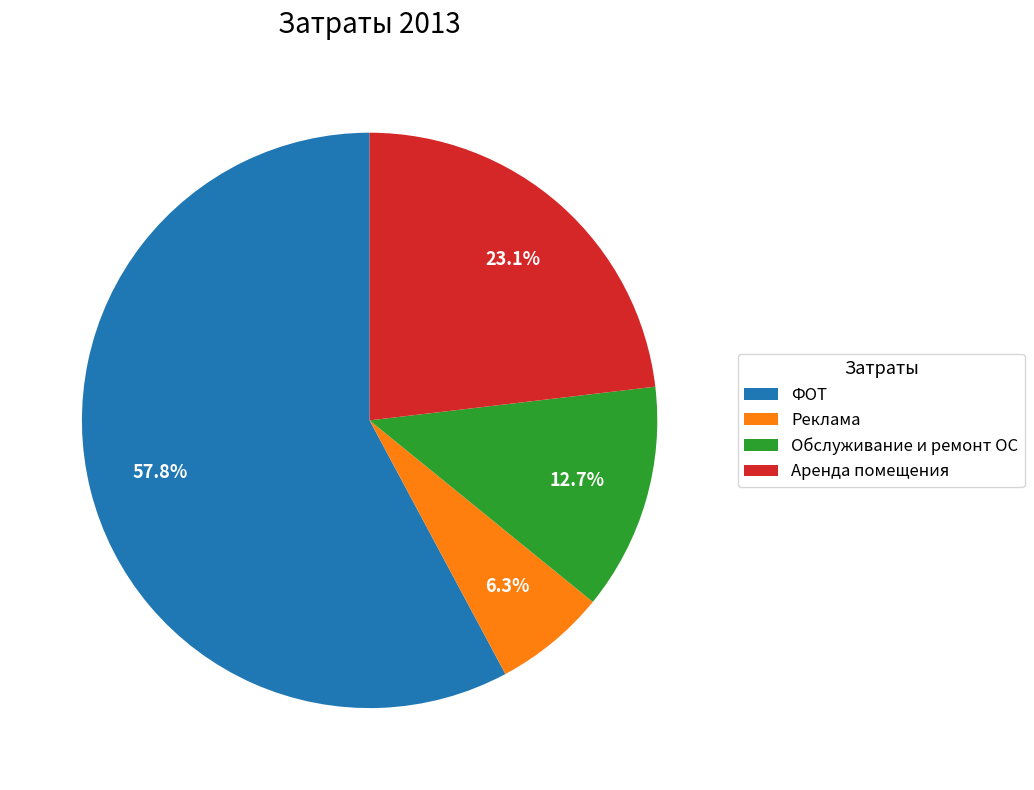

Between ФОТ and Обслуживание и ремонт ОС, which is larger?

ФОТ